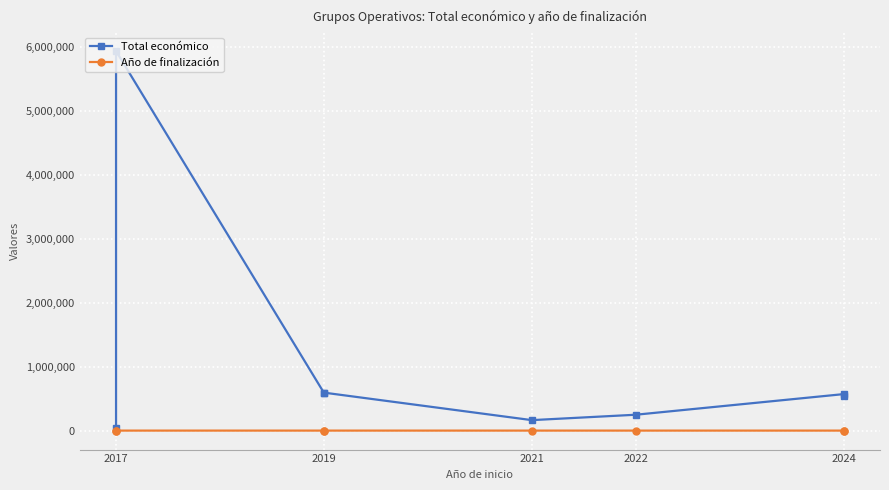

Is this an area chart (filled region under the line)?

No